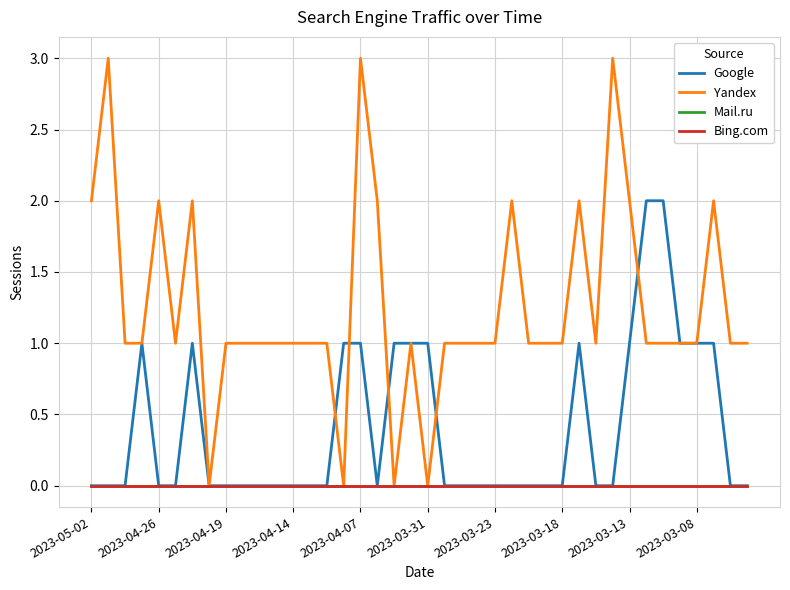

Is this an area chart (filled region under the line)?

No